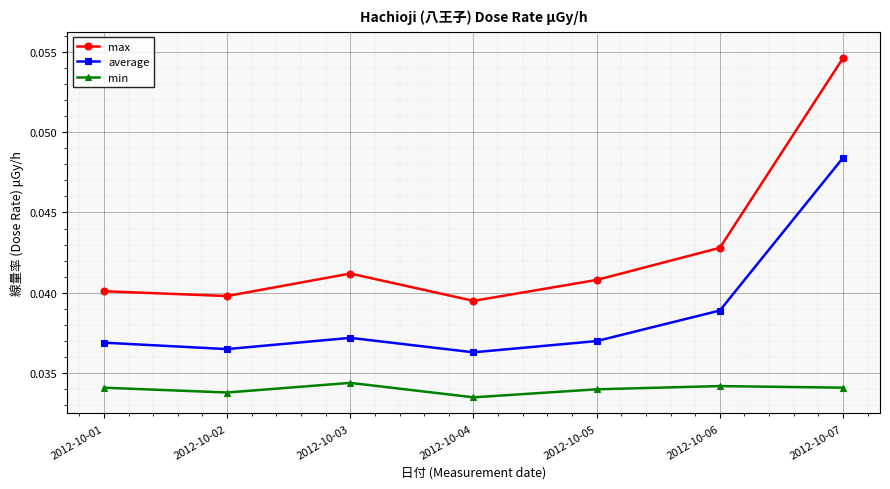

Count the number of categories in the chart.

7